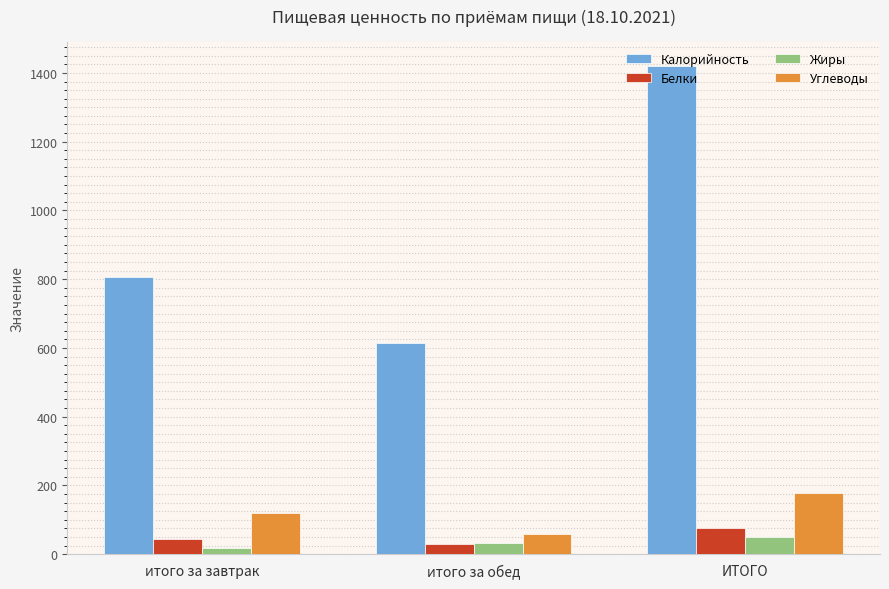

Rank the series by their maximum value, from highest to lowest.

Калорийность, Углеводы, Белки, Жиры